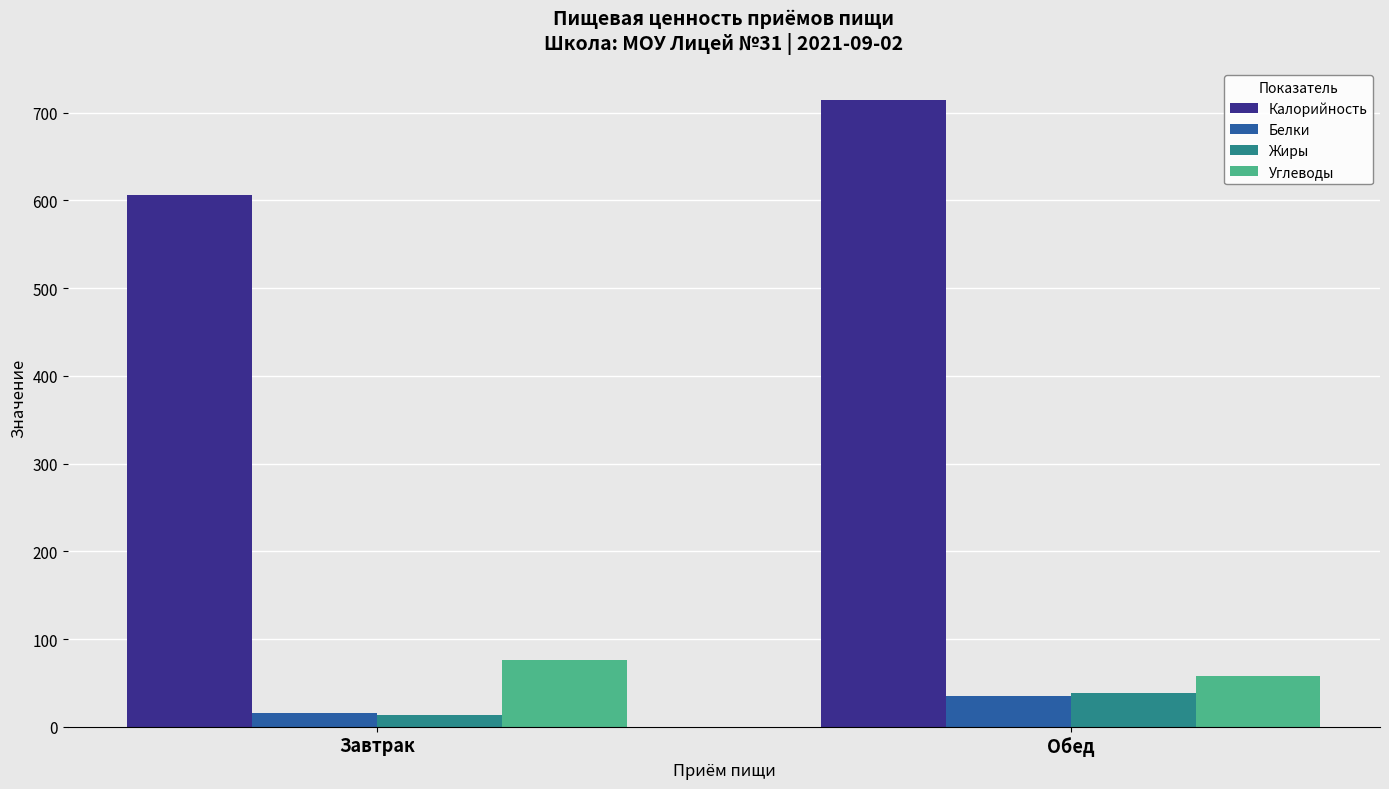

Is it true that Углеводы equals 58 at Обед?

True